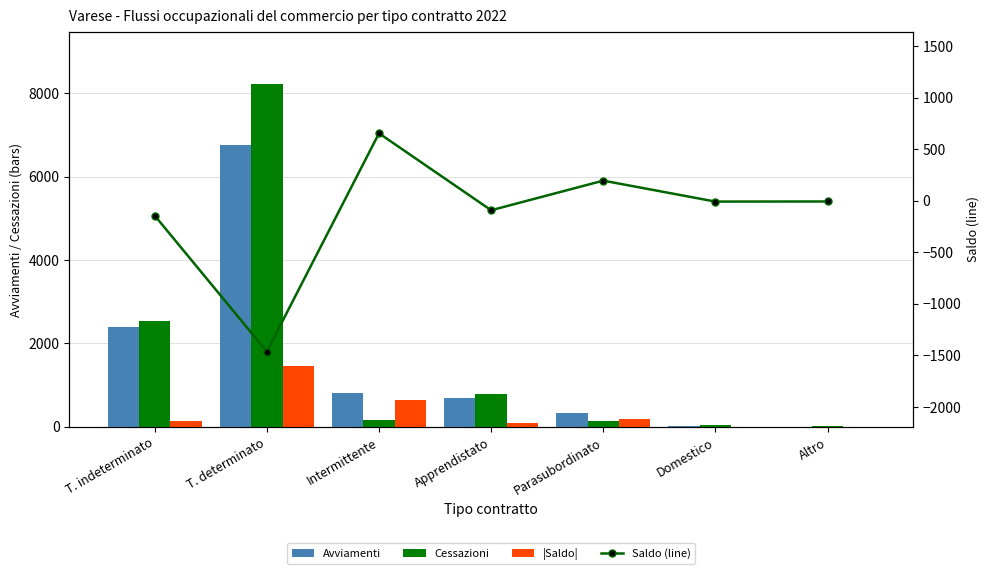

What value does the Avviamenti series have at T. determinato, to the nearest 100?

6800